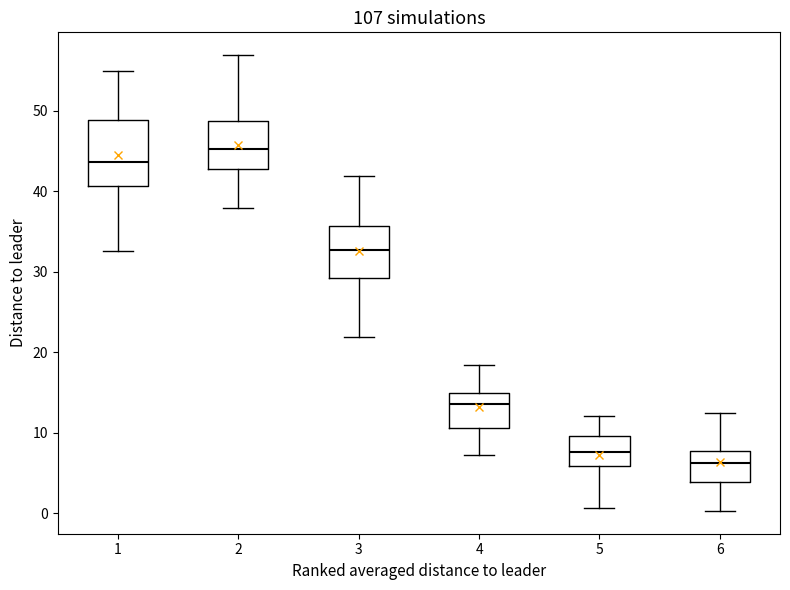

Comparing the boxes themselves (not the whiskers), which one is the tallest?

1